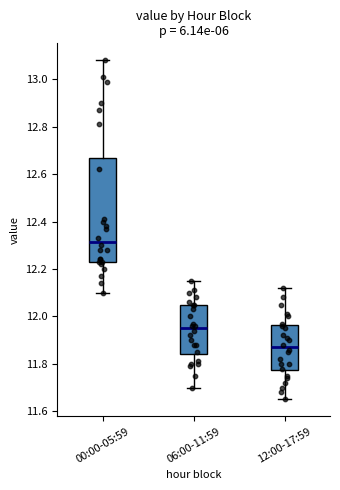

Which box has the highest median line?

00:00-05:59